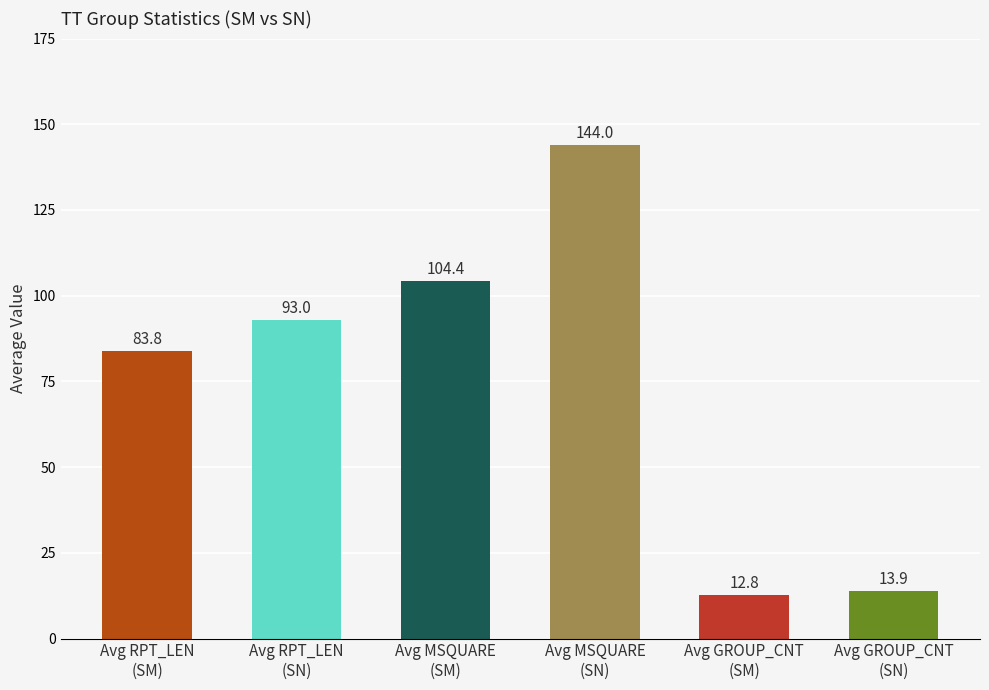

What value does the data have at Avg GROUP_CNT
(SM)?

12.8